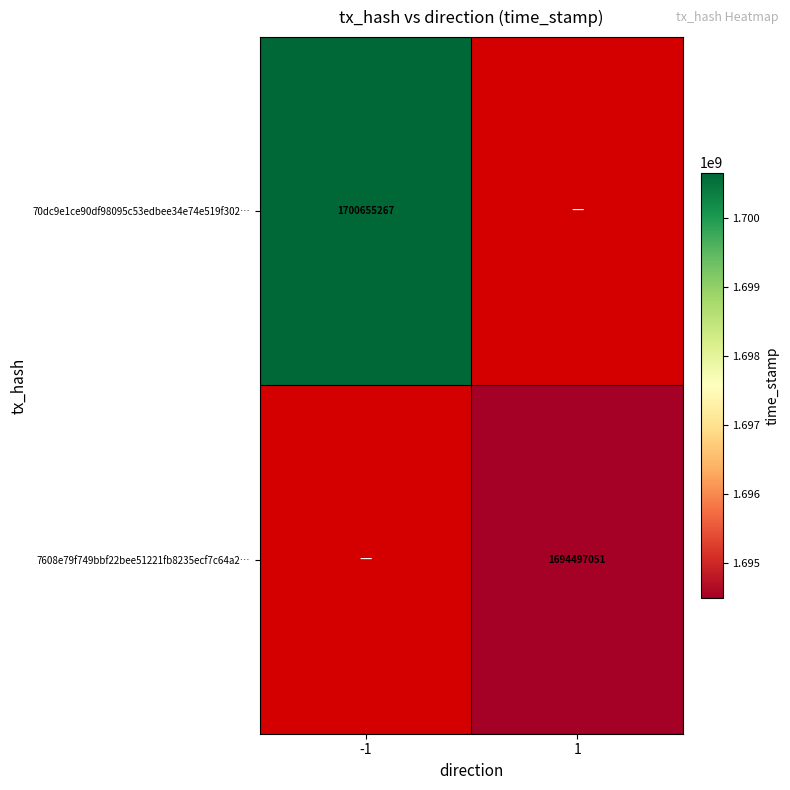

True or false: 7608e79f749bbf22bee51221fb8235ecf7c64a2… has a value of 2642304708 at 1.

False